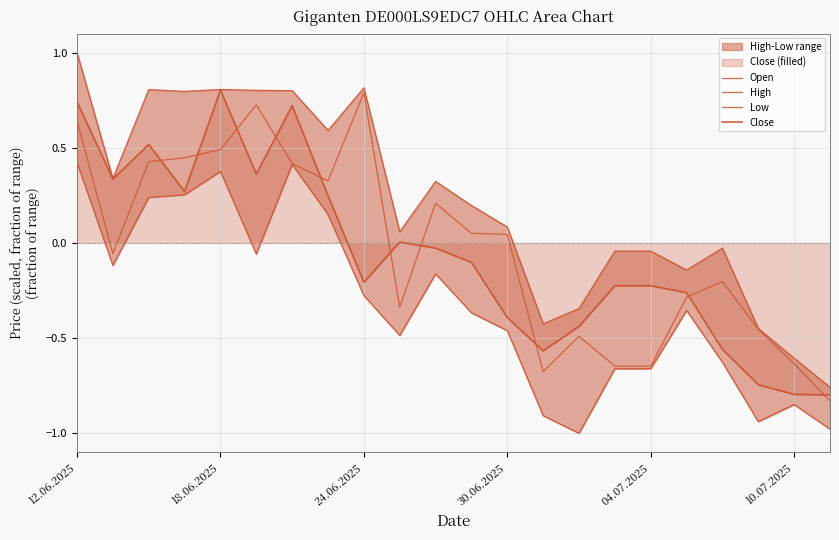

True or false: High has more than 2 interior local peaks.

True